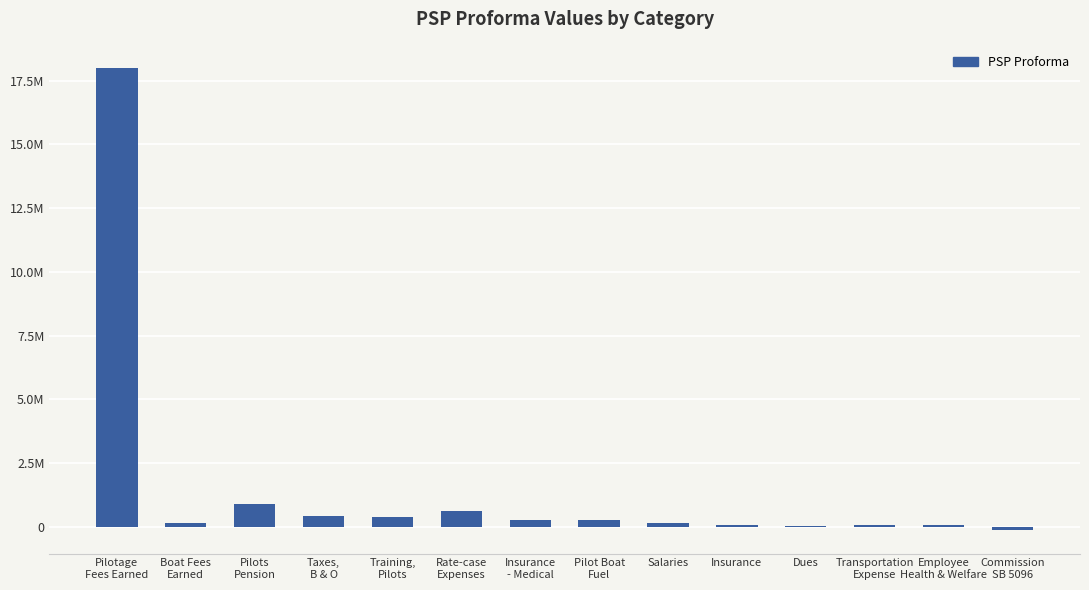

Read the value at Pilot Boat
Fuel.

268331.1